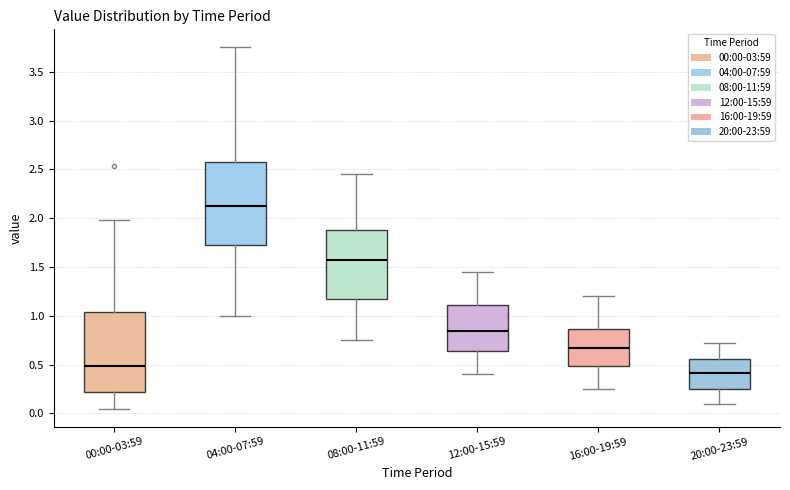

Where does the lower whisker of the box for 12:00-15:59 end on the y-axis? The values are not printed on the chart, so give them approximately, as read against the axis.

0.40